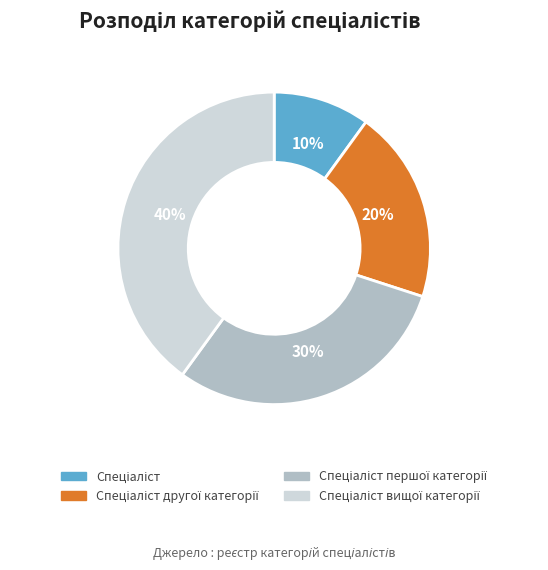

To the nearest percent, what is the difference between the largest and smallest slice percentages?

30%